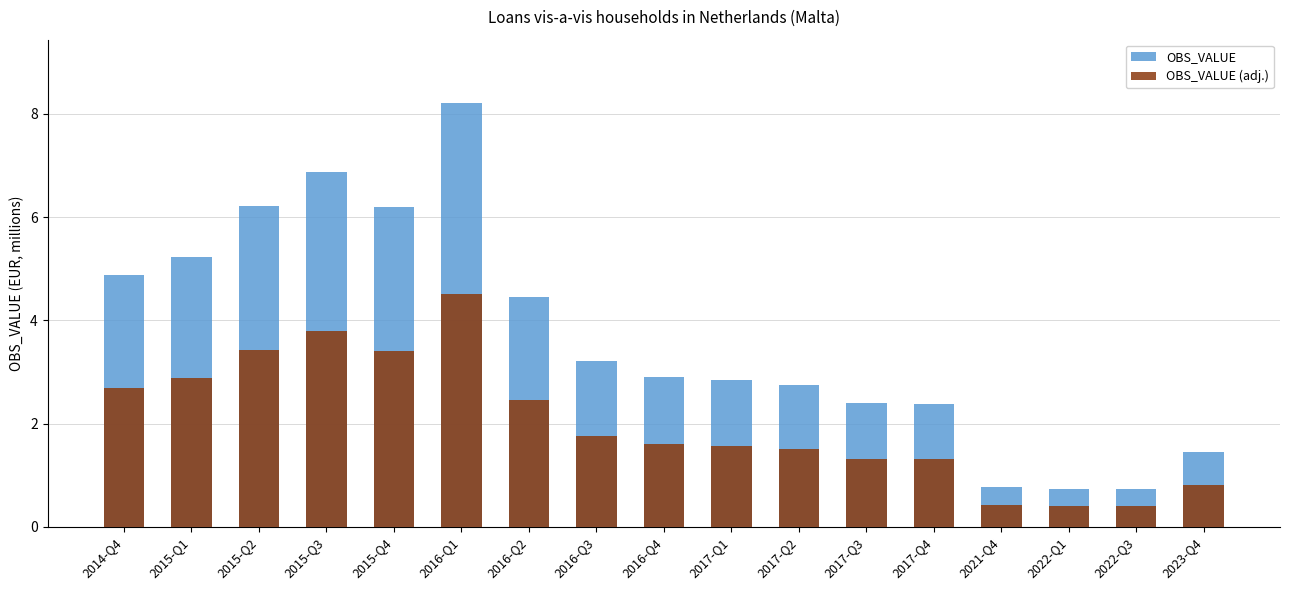

What is the total value across all series at 2017-Q3?

3.7